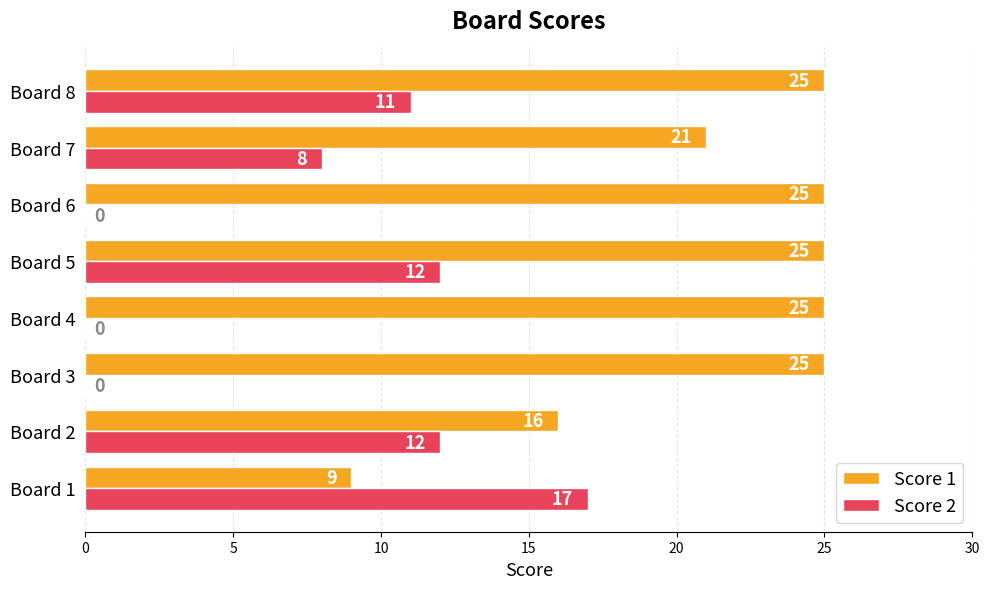

What is the sum of all Score 2 values?

60